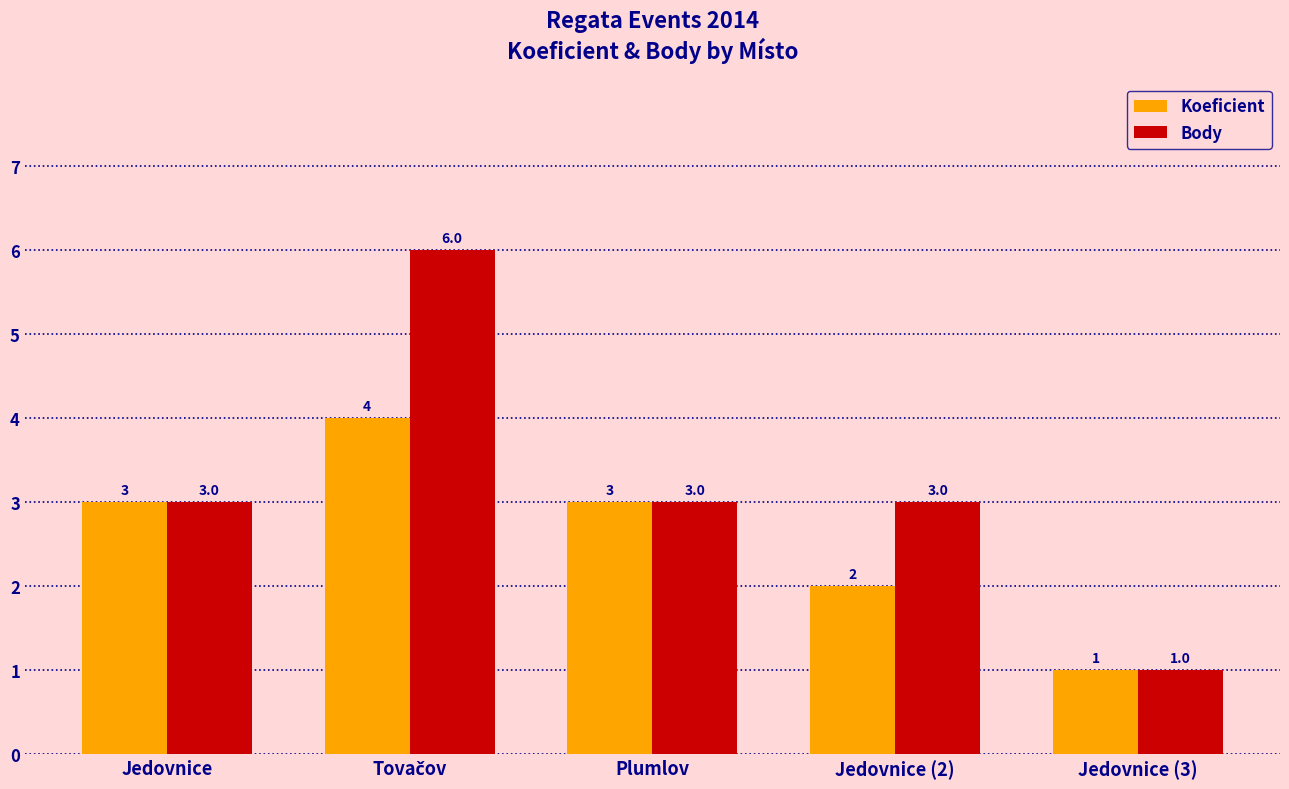

What is the highest value of the Koeficient series?

4